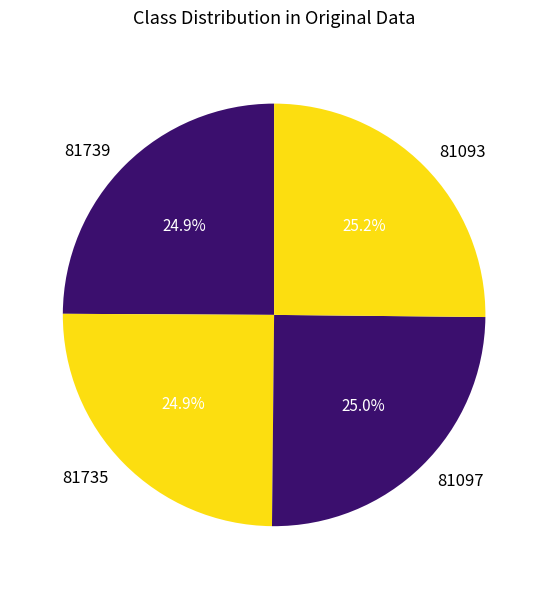

Is it true that 81735 is 25% of the pie?

True